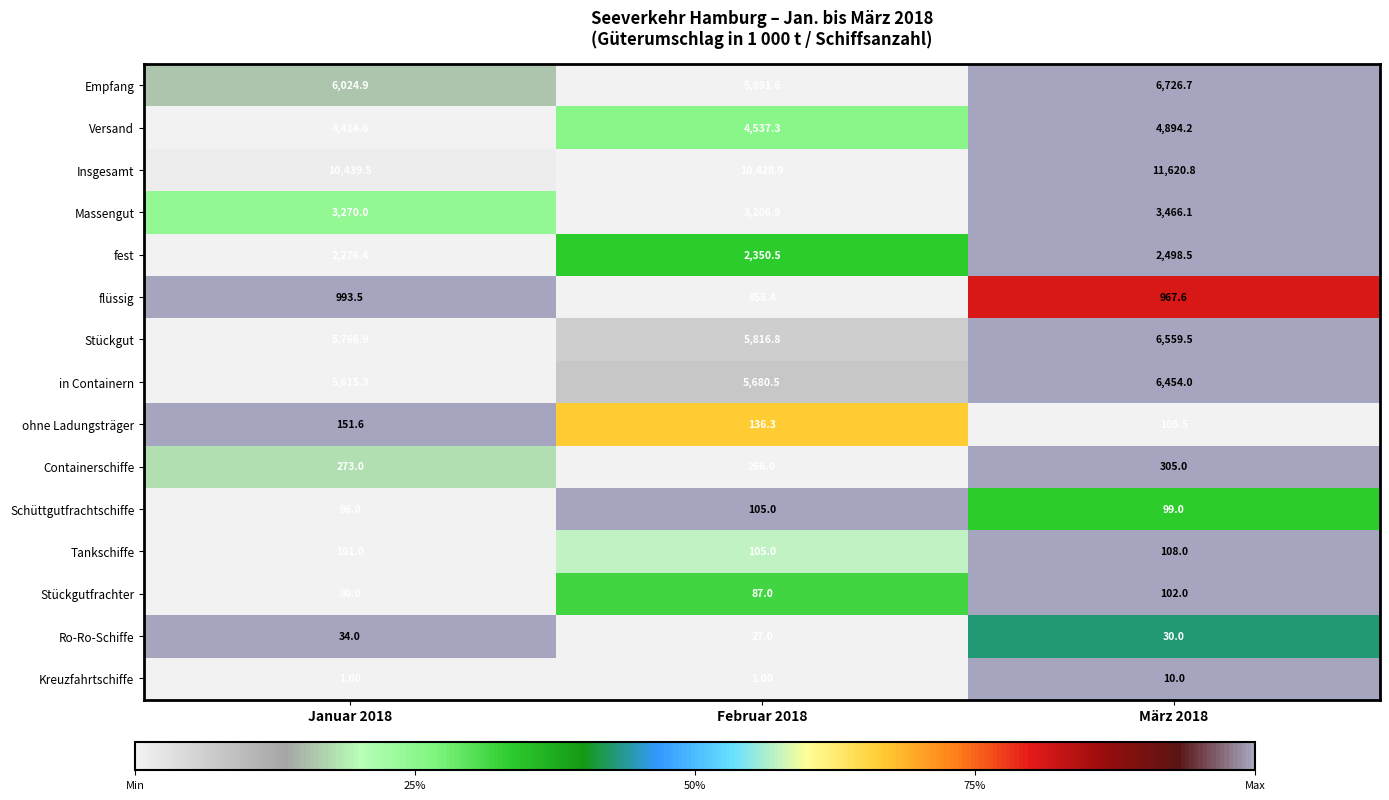

Which series has the widest spread of values?

Insgesamt